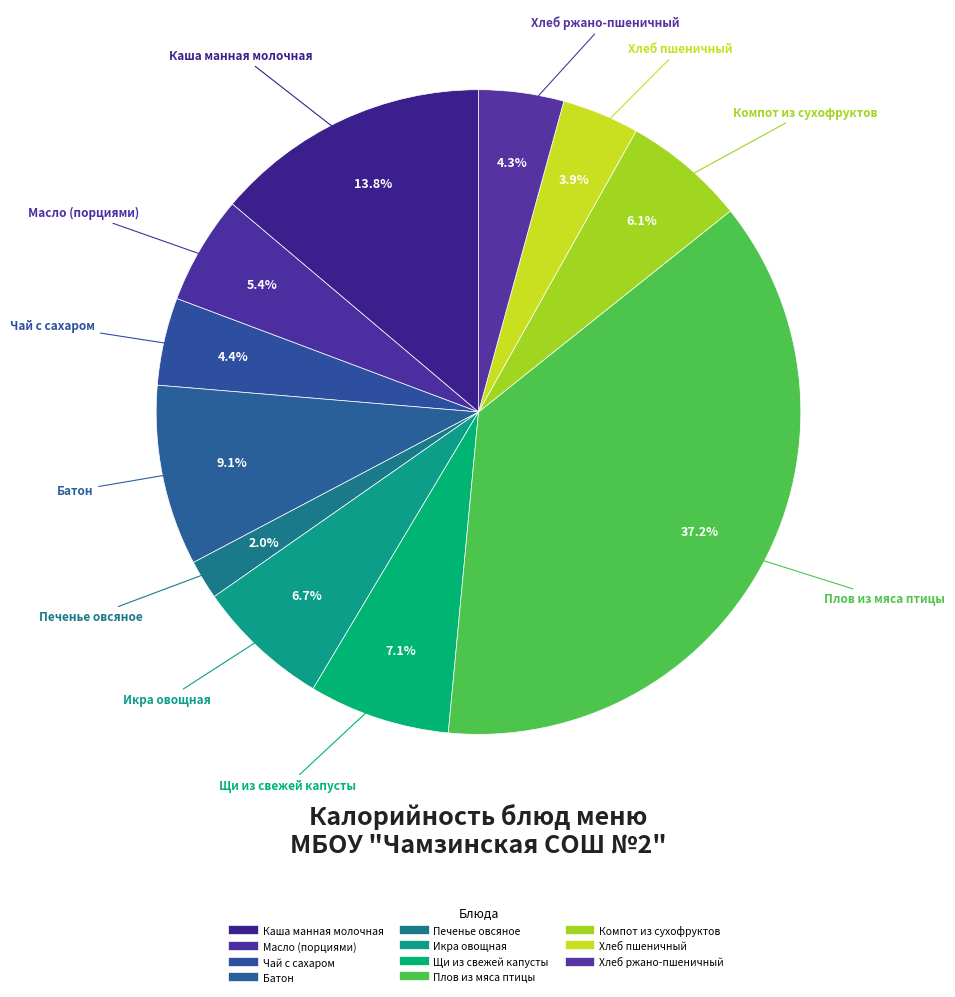

The Масло (порциями) slice represents 5% of the pie. True or false?

True